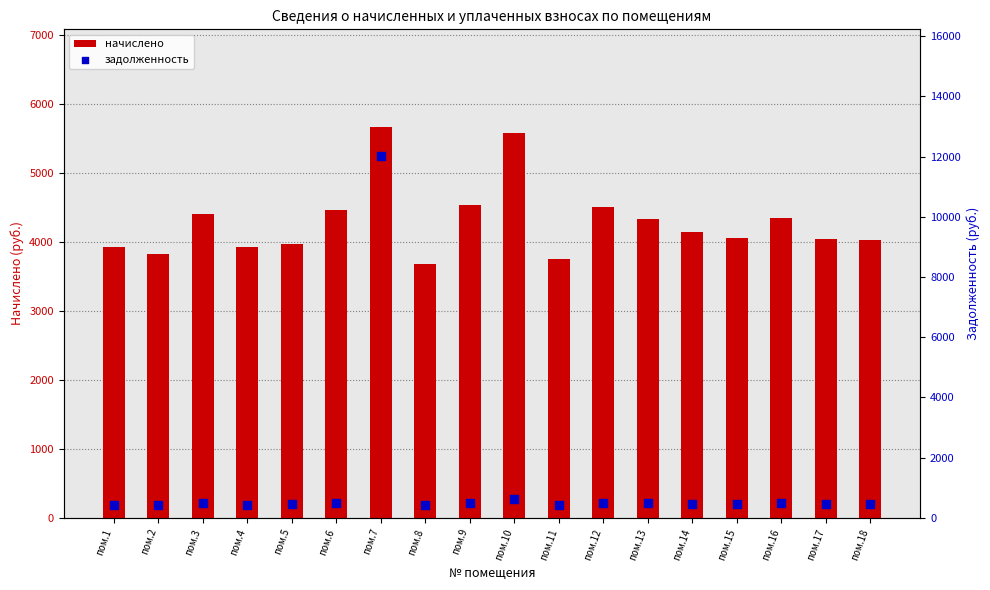

At which category is the sum across all series the highest?

пом.7